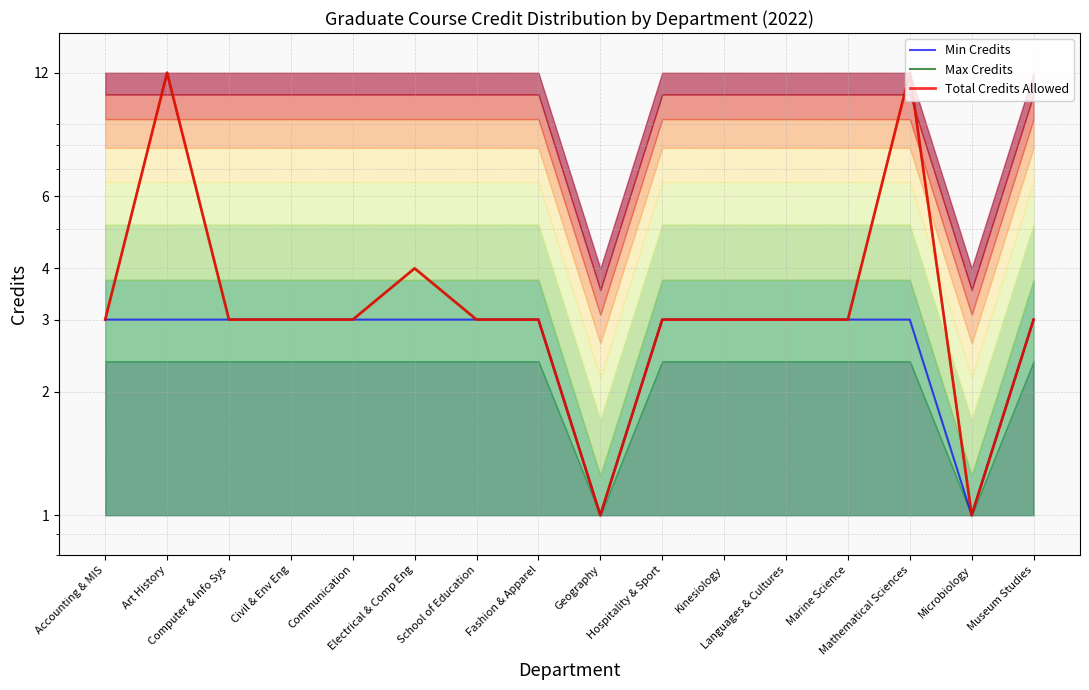

What is the label of the 12th point from the right?

Communication